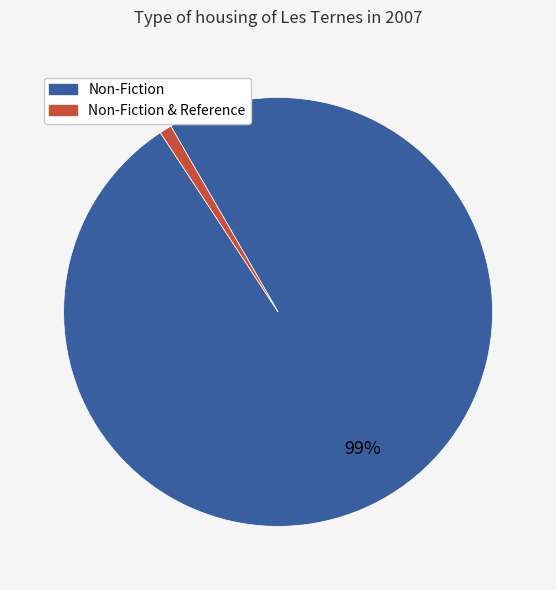

Is there a majority slice in this chart?

Yes